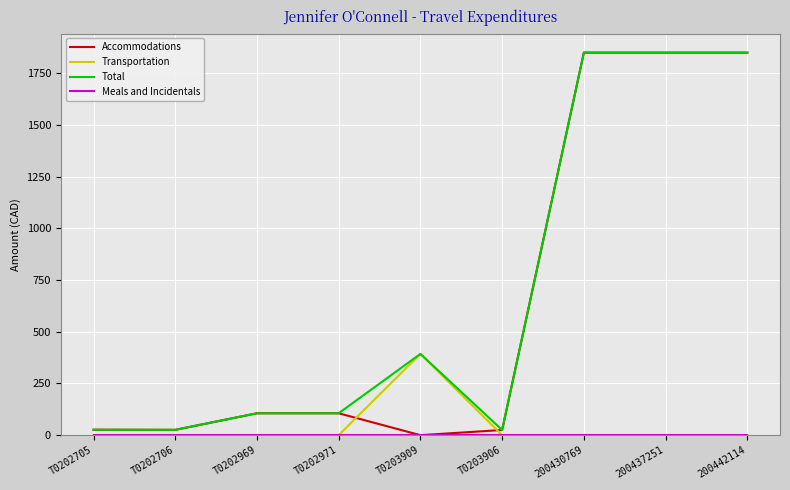

What is the total value across all series at 200442114?

3700.0